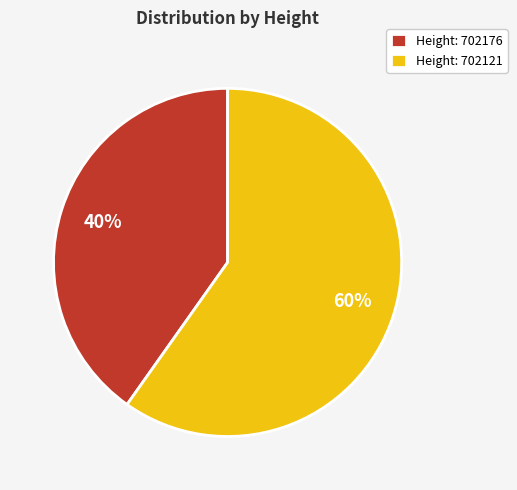

Approximately how many times larger is the value at Height: 702176 compared to Height: 702121?

0.7